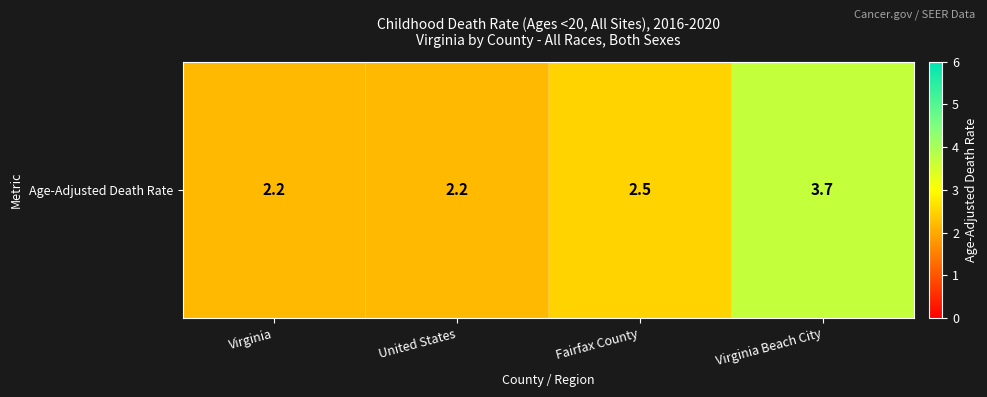

How many values are between 2 and 3?

3